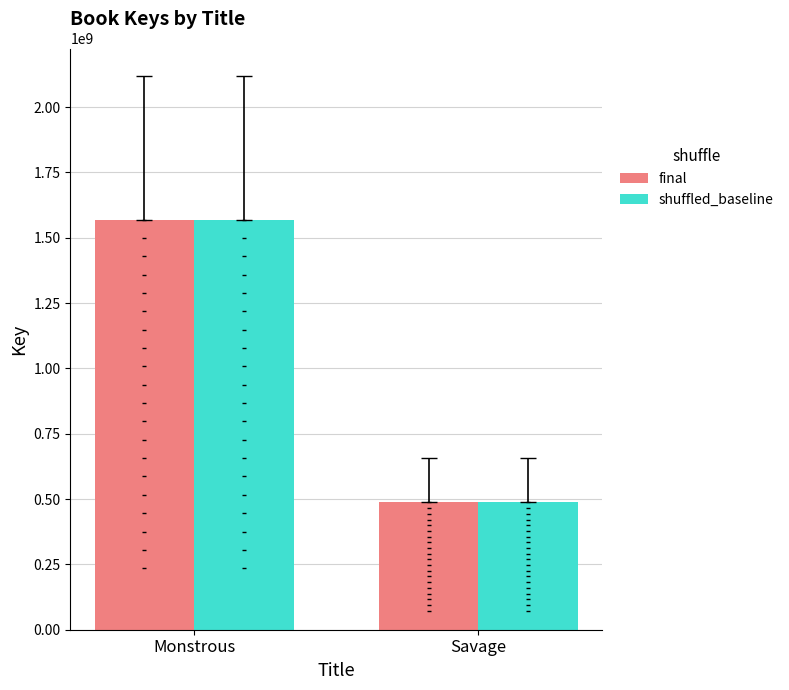

Which series contains the highest Y value?

final